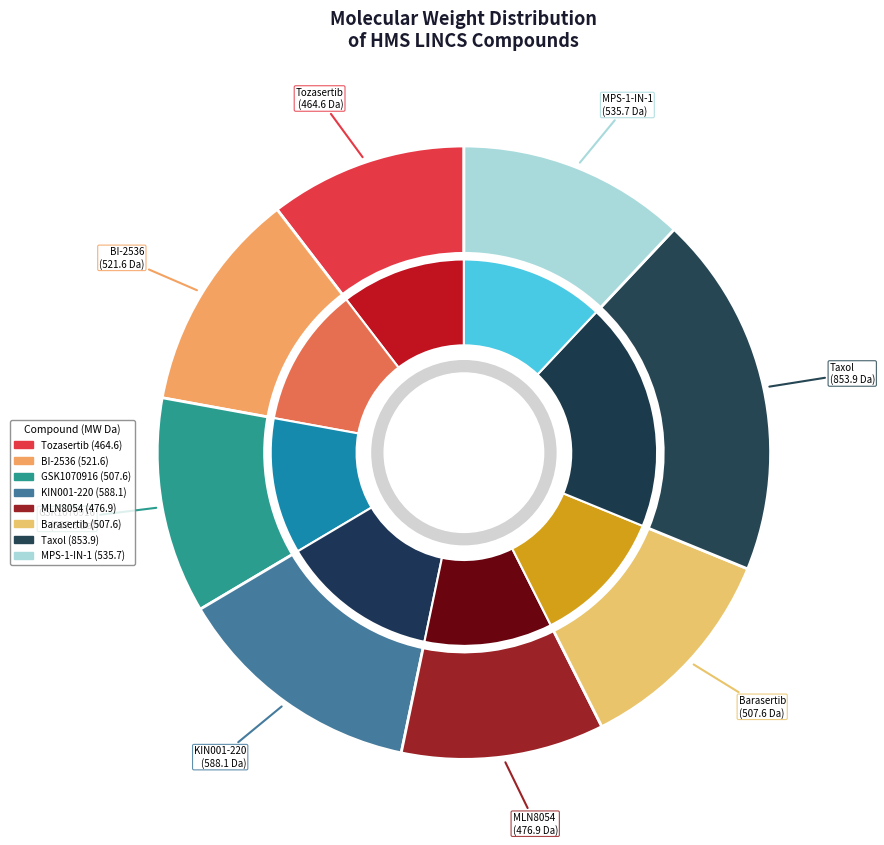

Rank the categories by value from lowest to highest.

Tozasertib, MLN8054, Barasertib, GSK1070916, BI-2536, MPS-1-IN-1, KIN001-220, Taxol